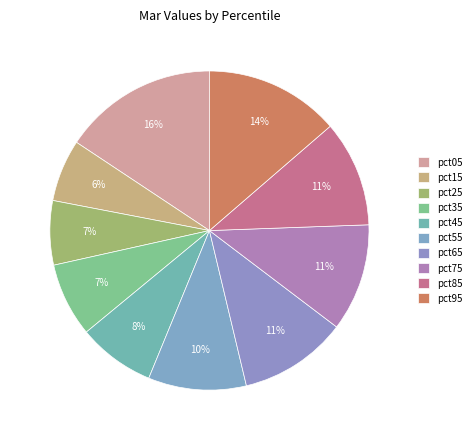

Is there any slice that represents more than half of the pie?

No